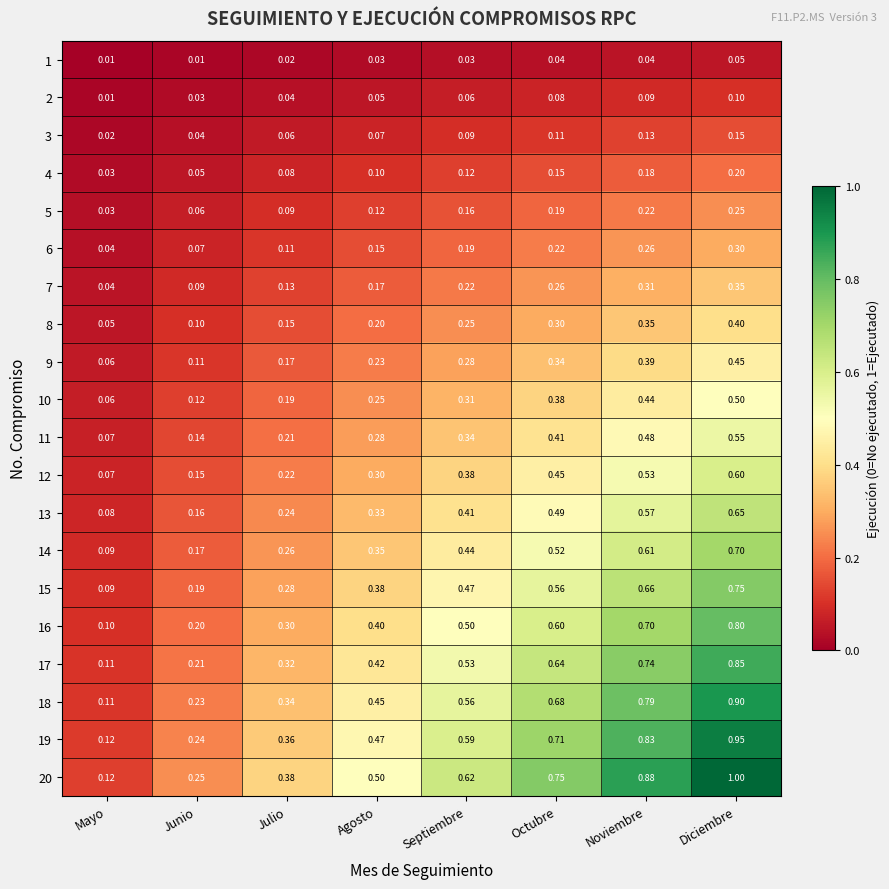

Which series has the largest range (max minus min)?

20